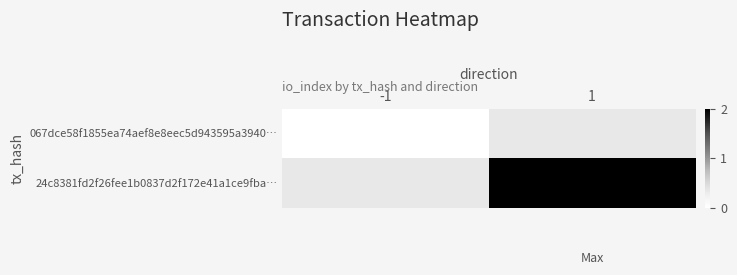

How many series are shown in this chart?

2